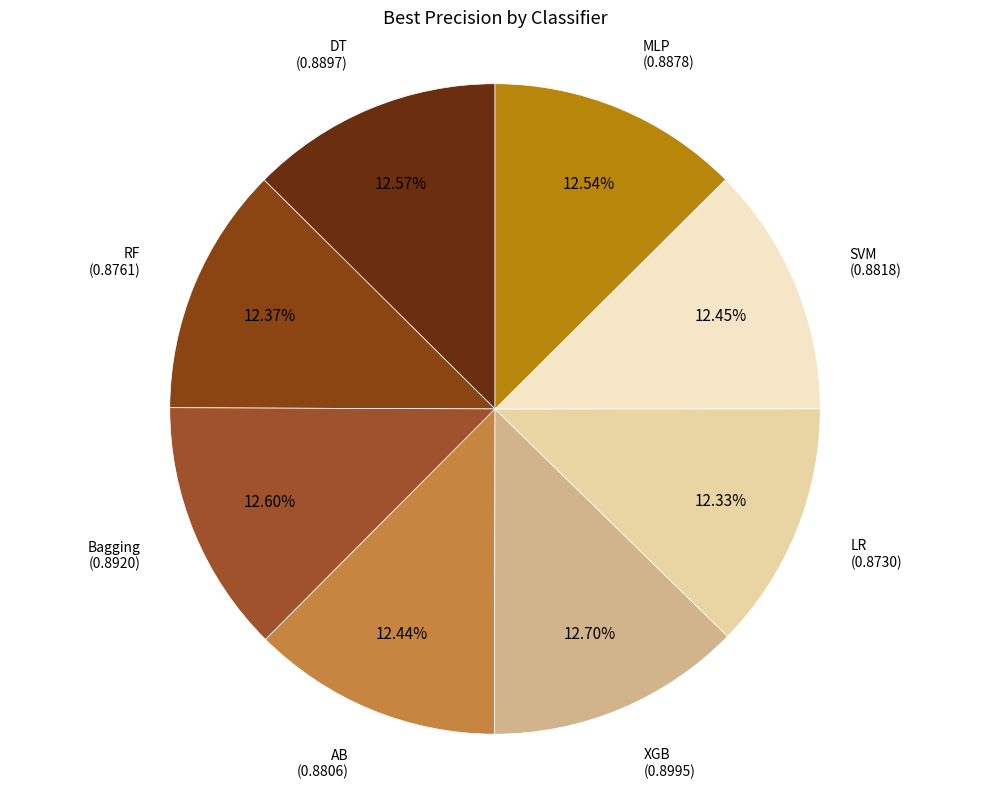

What percentage is NOT represented by Bagging?

87.4%